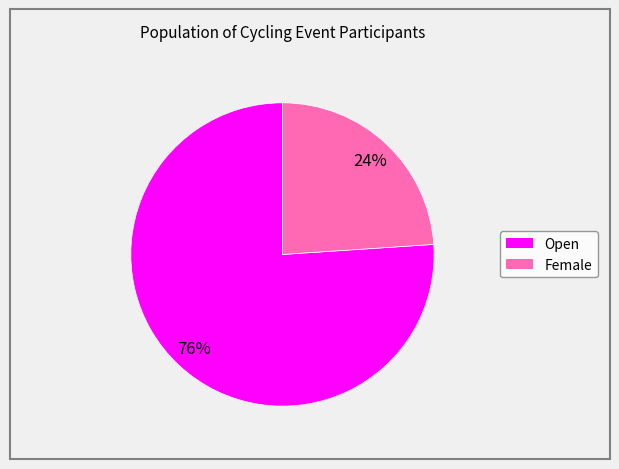

To the nearest percent, what portion does Open represent?

76%